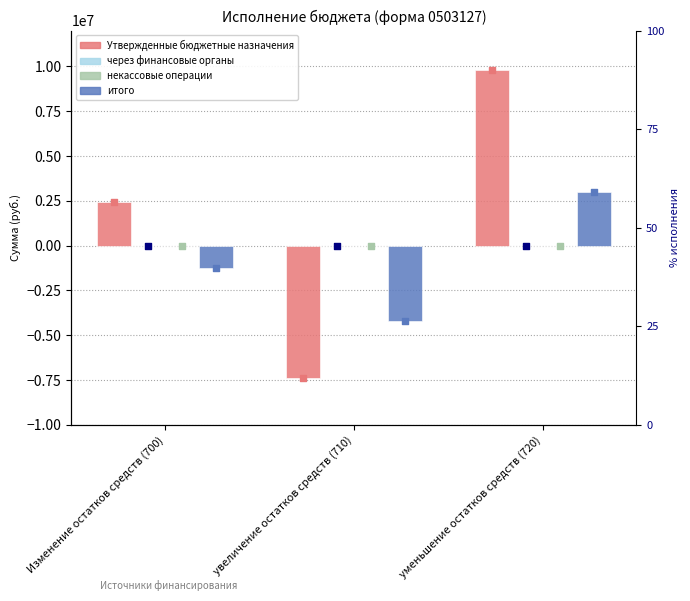

Which series contains the highest Y value?

Утвержденные бюджетные назначения